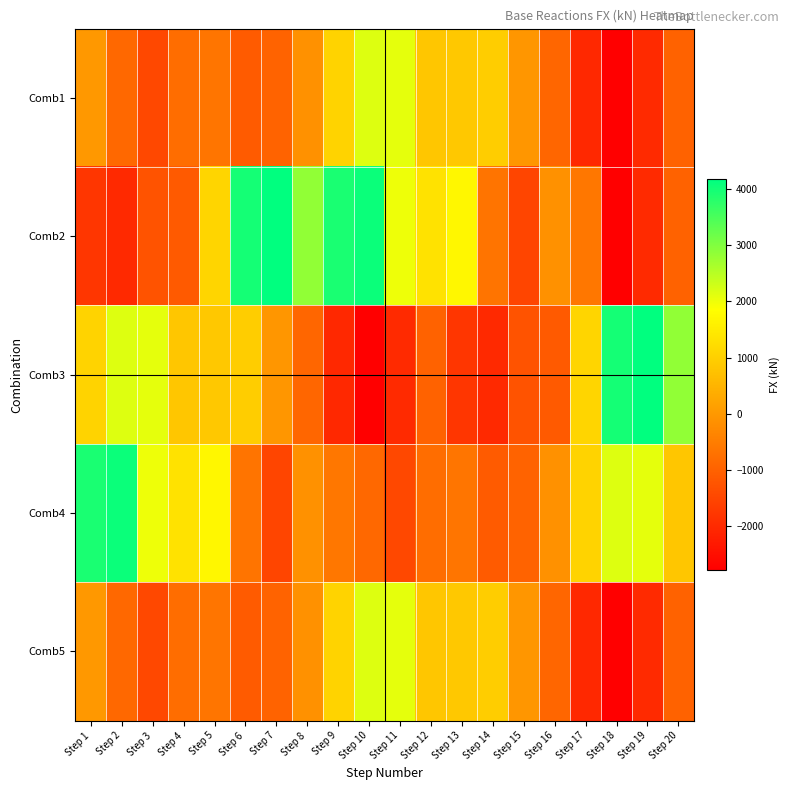

Reading right to left, list all the values displayed in this chart.

Comb1: Step 20=-984.2	Step 19=-2004.5	Step 18=-2780.1	Step 17=-2042.7	Step 16=-908.1	Step 15=-38.8	Step 14=945.7	Step 13=860.7	Step 12=829.6	Step 11=2084.7	Step 10=2154.4	Step 9=1073.9	Step 8=-145.1	Step 7=-967.0	Step 6=-1120.8	Step 5=-646.0	Step 4=-796.3	Step 3=-1456.1	Step 2=-883.9	Step 1=-0.0
Comb2: Step 20=-984.2	Step 19=-2004.5	Step 18=-2780.1	Step 17=-615.9	Step 16=-129.0	Step 15=-1513.9	Step 14=-675.4	Step 13=1714.4	Step 12=1339.4	Step 11=2005.4	Step 10=4066.1	Step 9=3930.9	Step 8=2850.4	Step 7=4170.2	Step 6=3974.3	Step 5=1100.0	Step 4=-1128.1	Step 3=-1272.3	Step 2=-2021.9	Step 1=-1776.2
Comb3: Step 20=2850.4	Step 19=4170.2	Step 18=3974.3	Step 17=1100.0	Step 16=-1128.1	Step 15=-1272.3	Step 14=-2021.9	Step 13=-1776.2	Step 12=-984.2	Step 11=-2004.5	Step 10=-2780.1	Step 9=-2042.7	Step 8=-908.1	Step 7=-38.8	Step 6=945.7	Step 5=860.7	Step 4=829.6	Step 3=2084.7	Step 2=2154.4	Step 1=1073.9
Comb4: Step 20=829.6	Step 19=2084.7	Step 18=2154.4	Step 17=1073.9	Step 16=-145.1	Step 15=-967.0	Step 14=-1120.8	Step 13=-646.0	Step 12=-796.3	Step 11=-1456.1	Step 10=-883.9	Step 9=-615.9	Step 8=-129.0	Step 7=-1513.9	Step 6=-675.4	Step 5=1714.4	Step 4=1339.4	Step 3=2005.4	Step 2=4066.1	Step 1=3930.9
Comb5: Step 20=-984.2	Step 19=-2004.5	Step 18=-2780.1	Step 17=-2042.7	Step 16=-908.1	Step 15=-38.8	Step 14=945.7	Step 13=860.7	Step 12=829.6	Step 11=2084.7	Step 10=2154.4	Step 9=1073.9	Step 8=-145.1	Step 7=-967.0	Step 6=-1120.8	Step 5=-646.0	Step 4=-796.3	Step 3=-1456.1	Step 2=-883.9	Step 1=-0.0